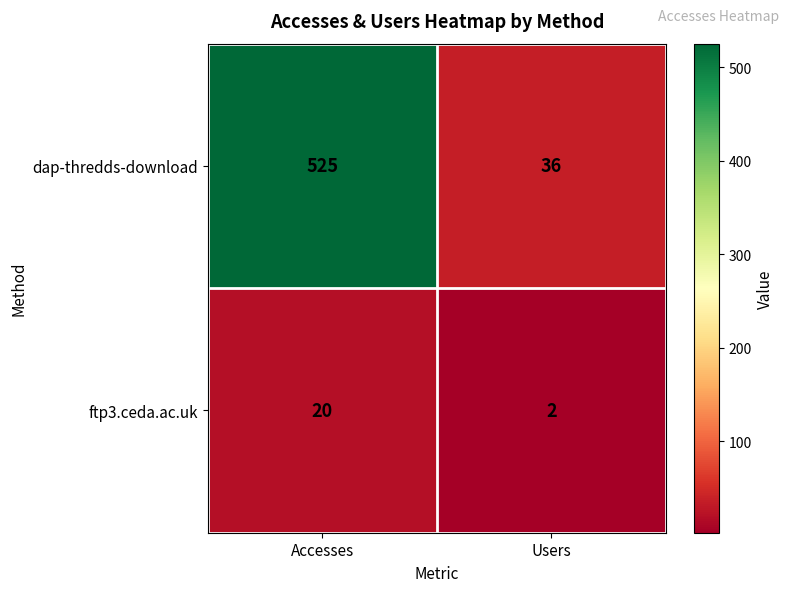

Rank the series by their maximum value, from lowest to highest.

ftp3.ceda.ac.uk, dap-thredds-download